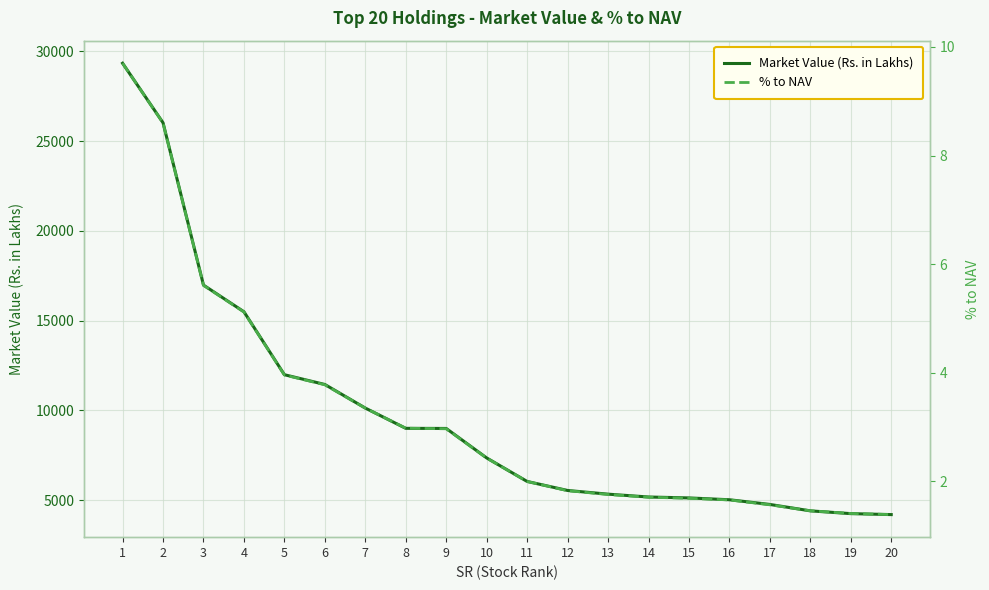

Is this an area chart (filled region under the line)?

No